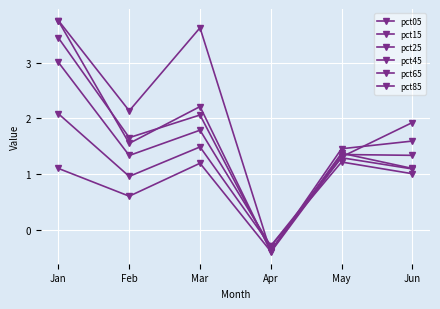

How many lines are shown in the chart?

6